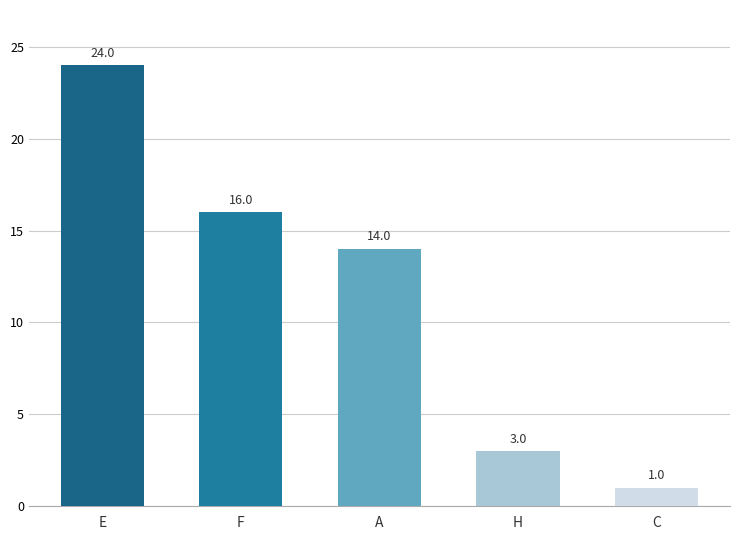

Which has a higher value, F or H?

F